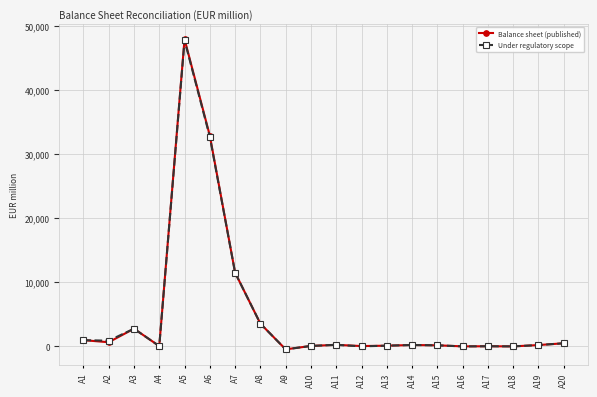

Which series has the largest range (max minus min)?

Balance sheet (published)